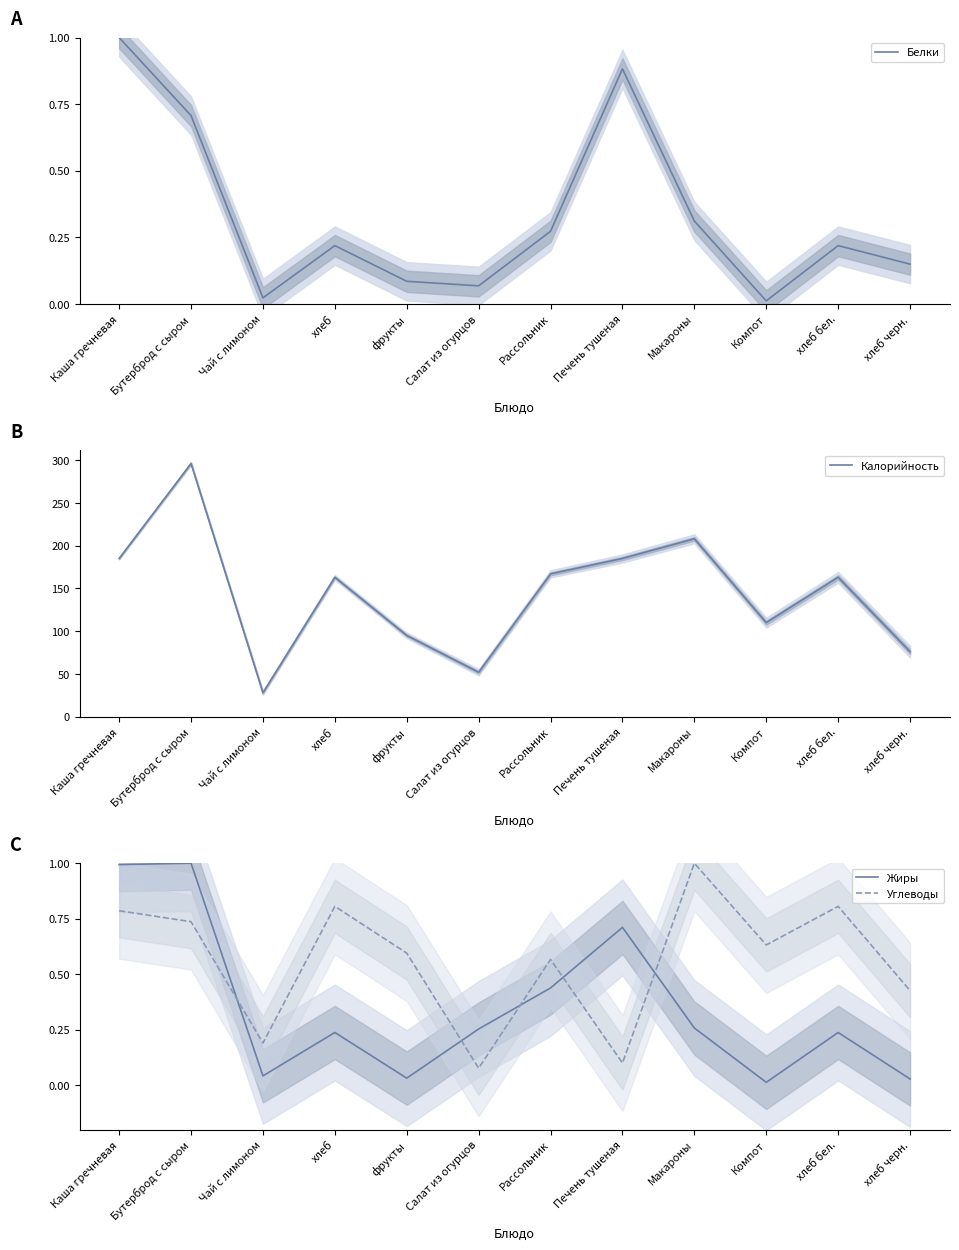

True or false: Углеводы has more than 1 points higher than both neighbors.

True